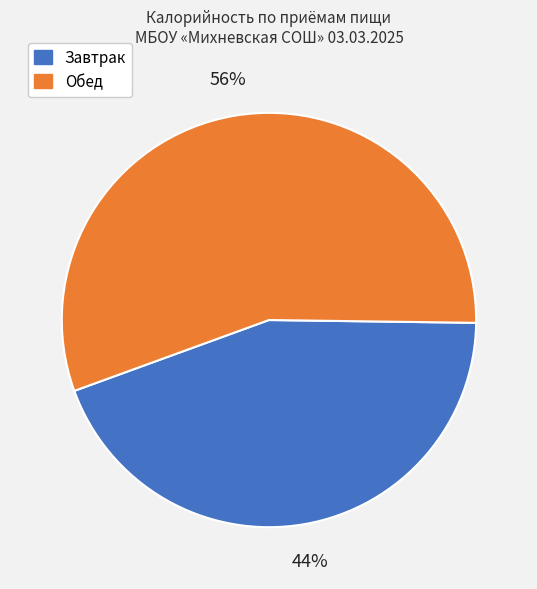

To the nearest percent, what is the difference between the Обед and Завтрак slice percentages?

12%